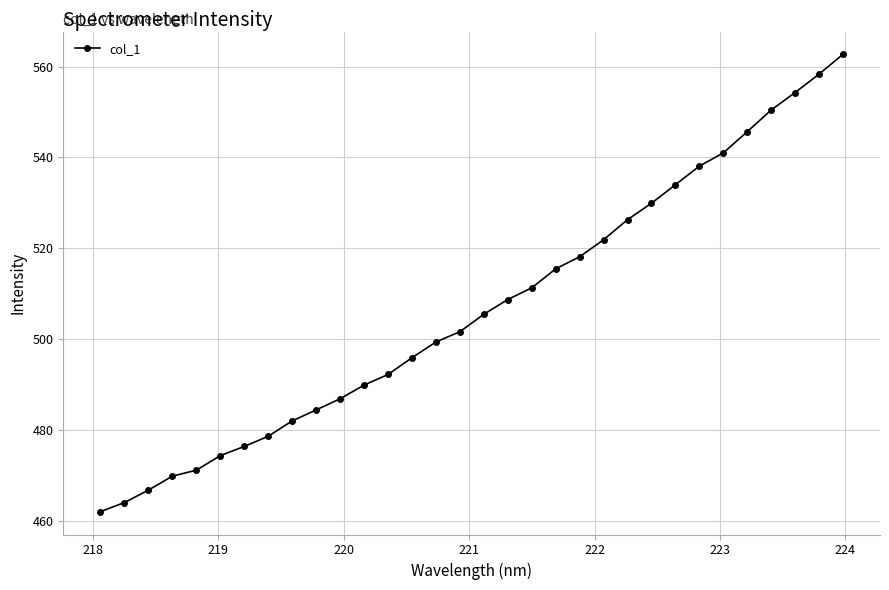

What is the average value?

506.8